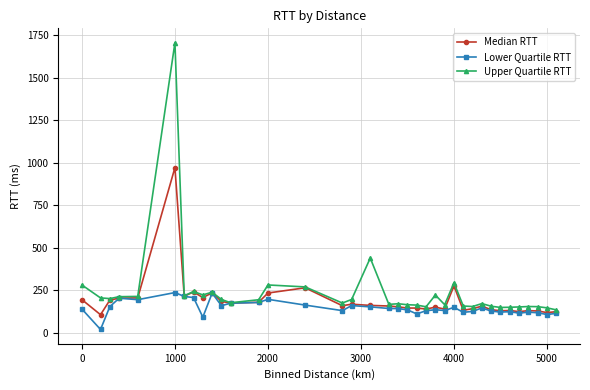

What is the value of the Upper Quartile RTT point at the 10th from the left?

239.8